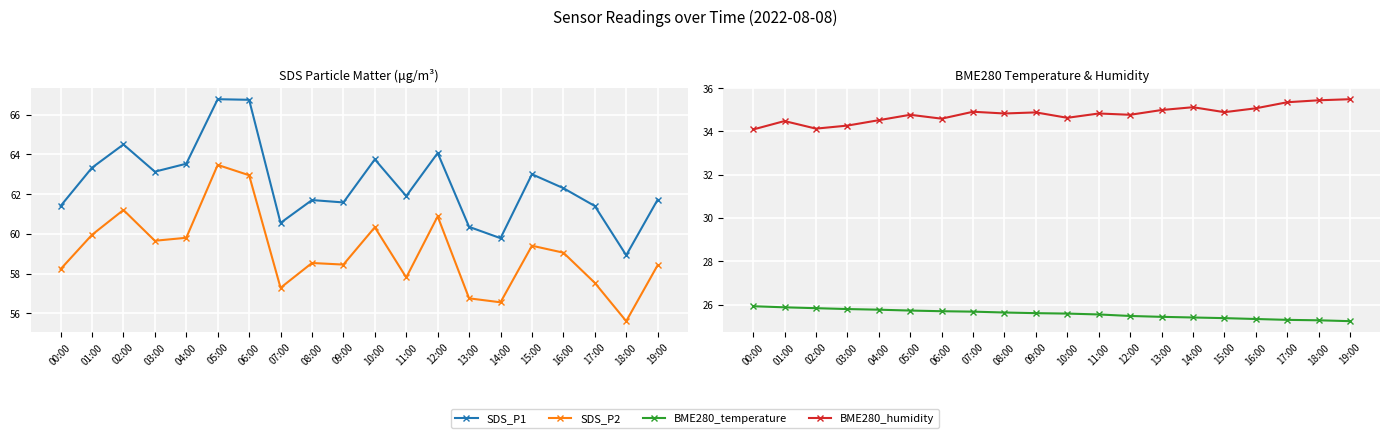

What is the sum of all SDS_P1 values?

1250.4